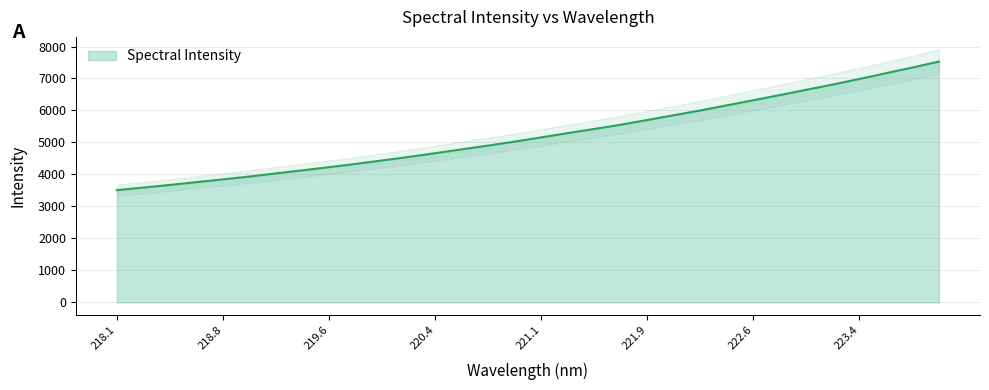

What is the minimum value for Spectral Intensity?

3510.6